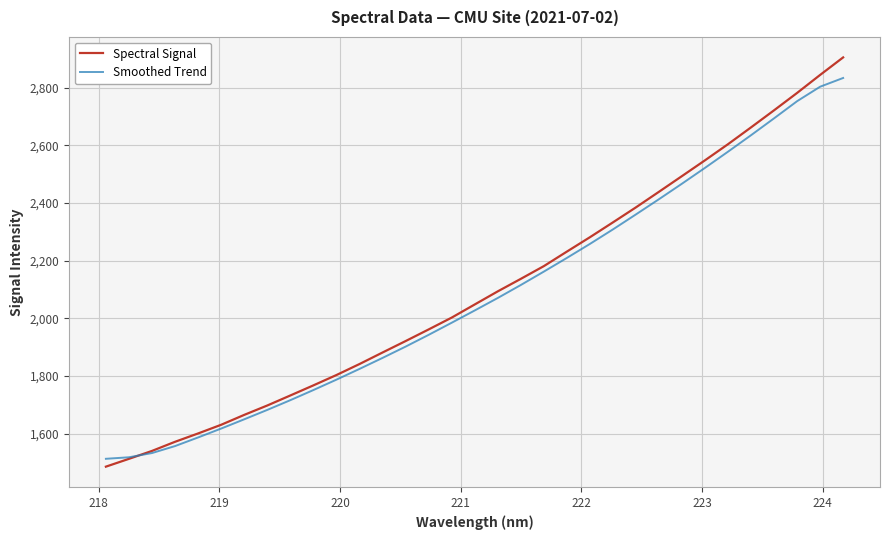

Which series has the widest spread of values?

Spectral Signal